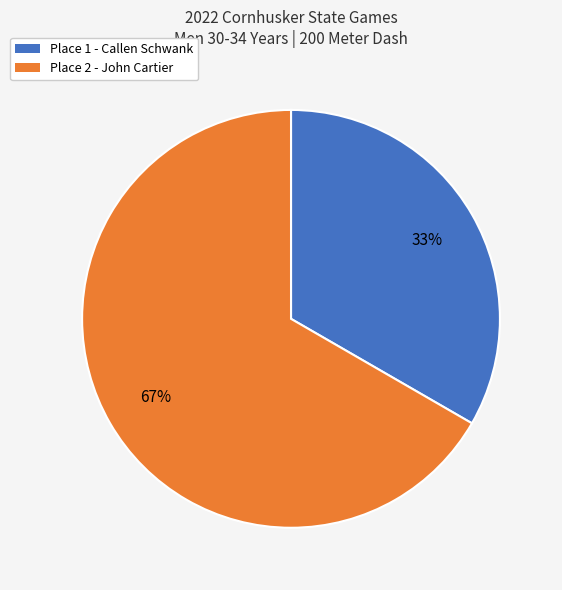

How many slices are in this pie chart?

2